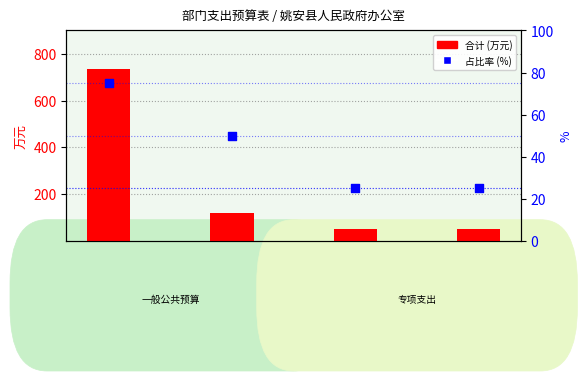

What is the total value across all series at 卫生健康支出?

76.8